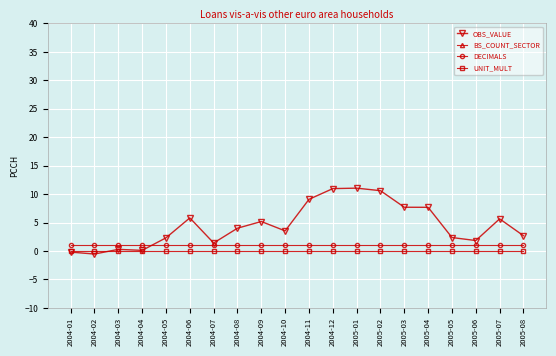

What is the label of the 8th point from the right?

2005-01